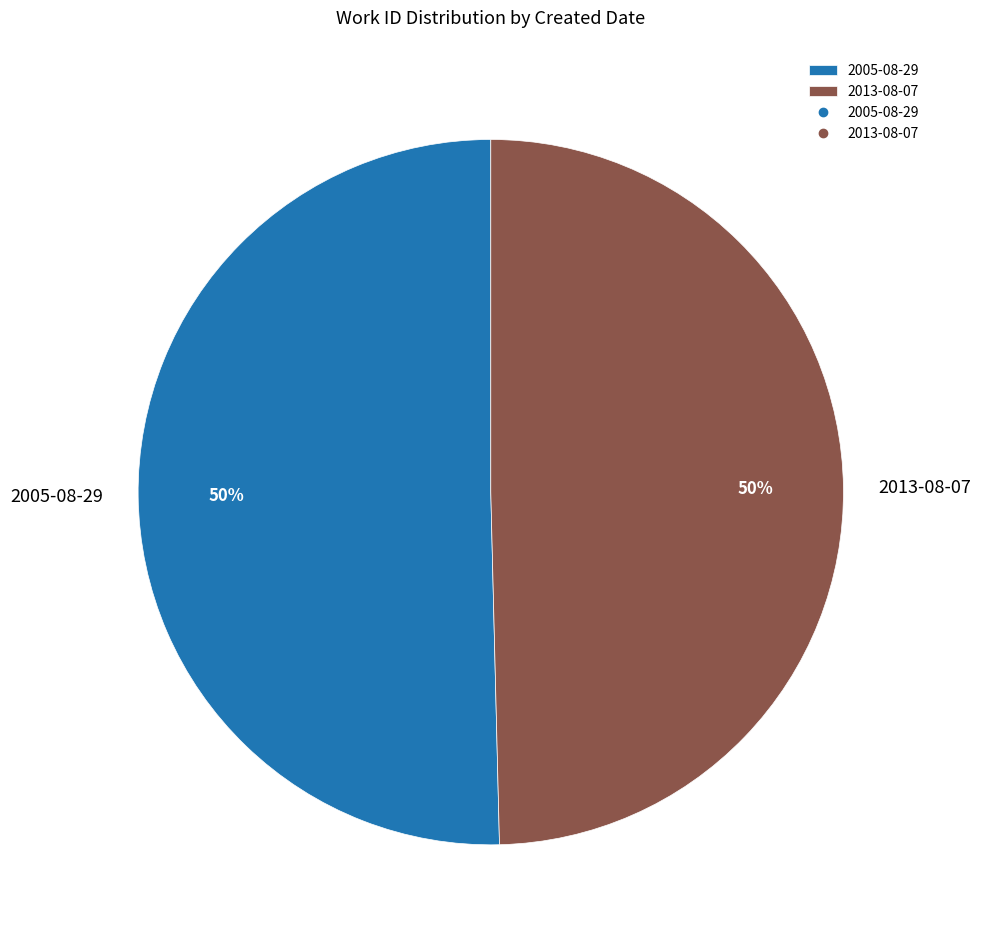

True or false: 2005-08-29 accounts for 50% of the total.

True